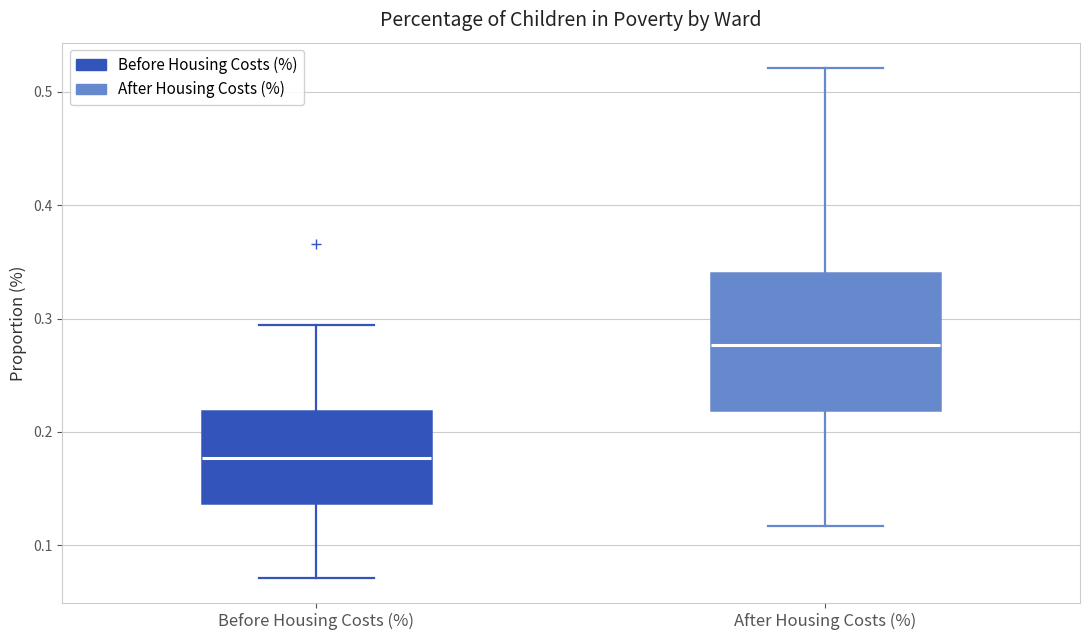

Where does the lower whisker of the box for After Housing Costs (%) end on the y-axis? The values are not printed on the chart, so give them approximately, as read against the axis.

0.12